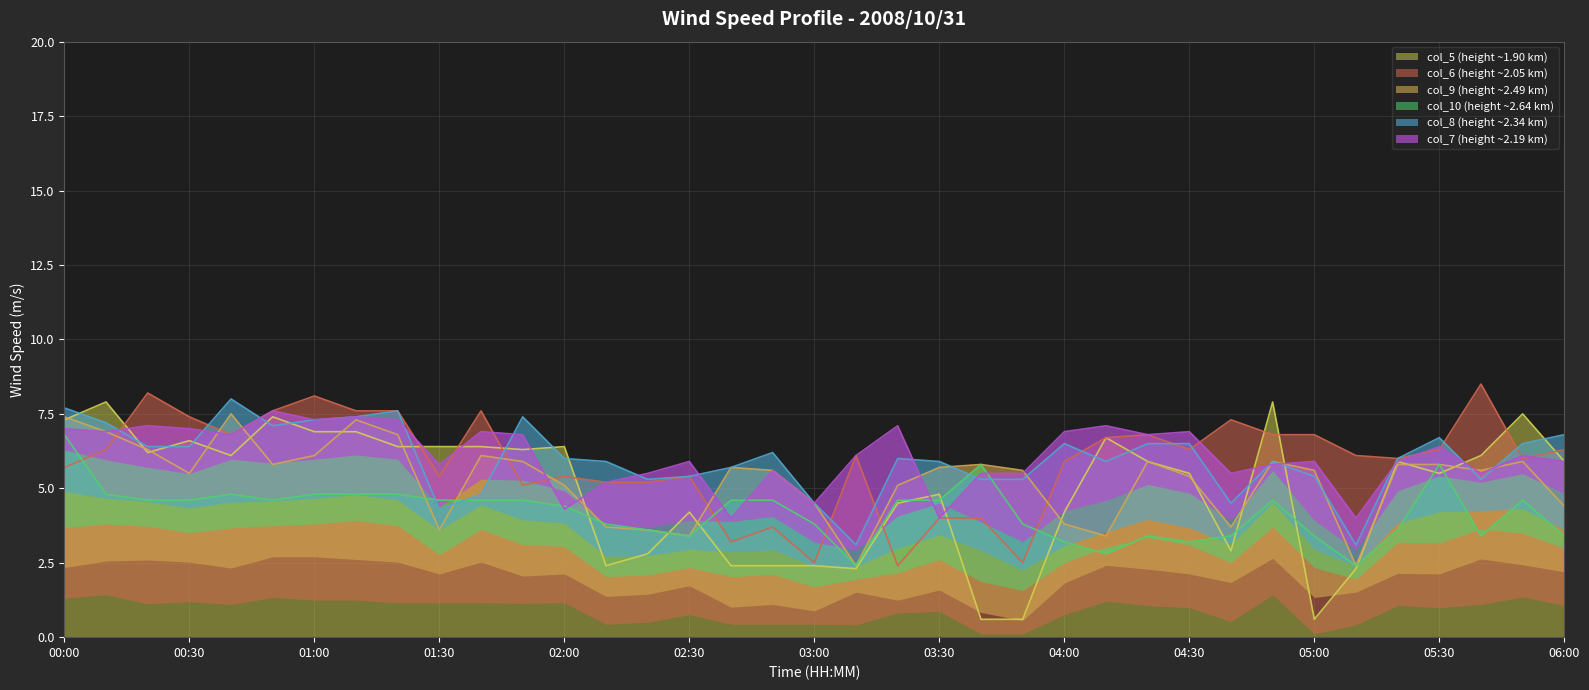

Read the col_9 value at 04:10.

3.4